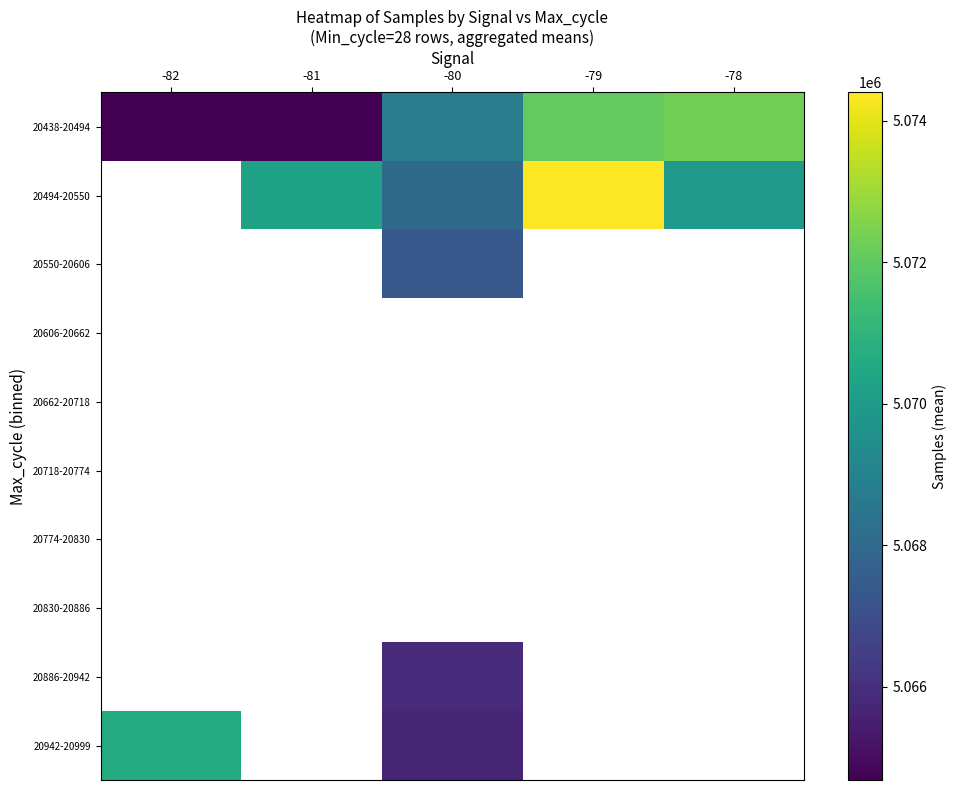

At how many categories does at least one series exceed 5065098?

5